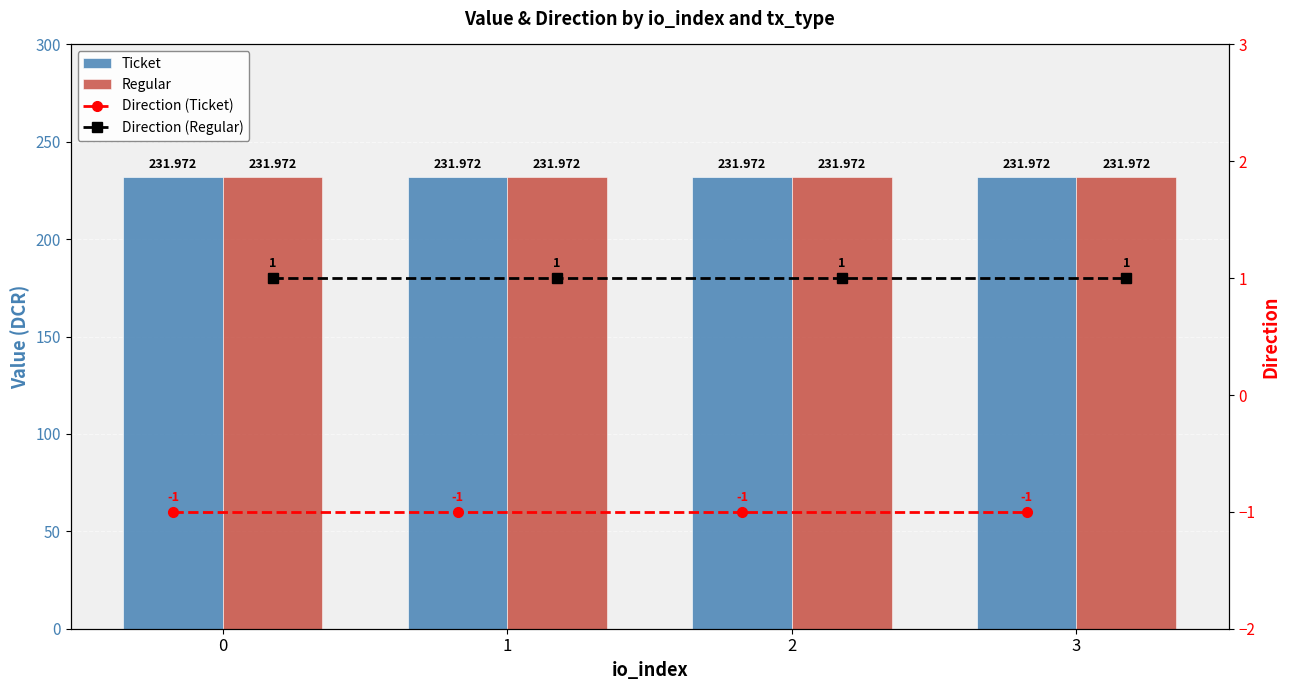

What is the smallest value displayed?

-1.0